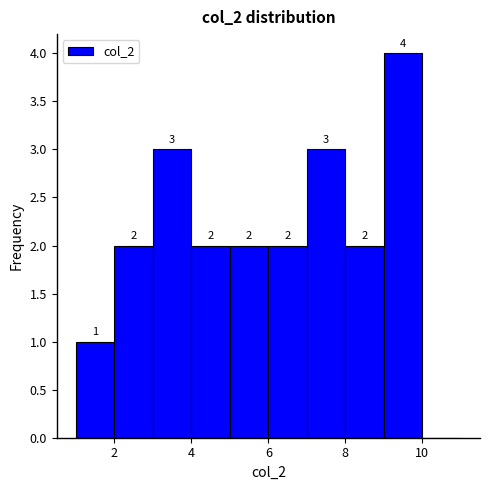

Which range on the x-axis has the tallest bar?

9 to 10